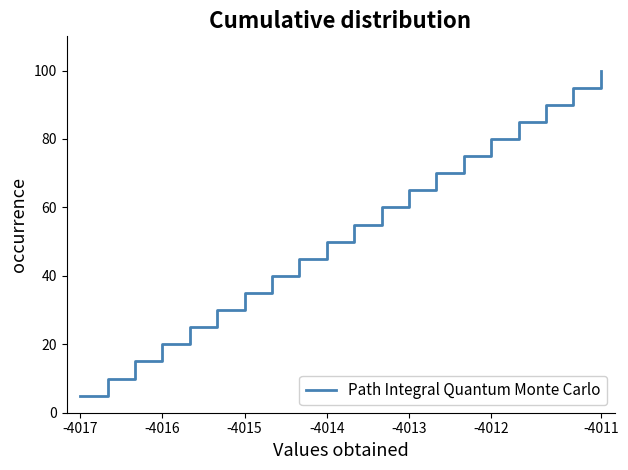

What is the average value?

52.5